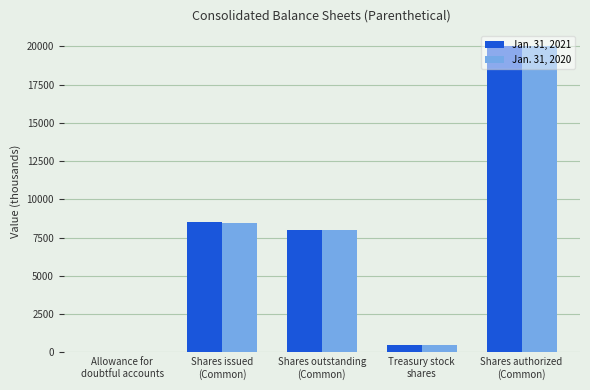

At which category is the sum across all series the highest?

Shares authorized
(Common)